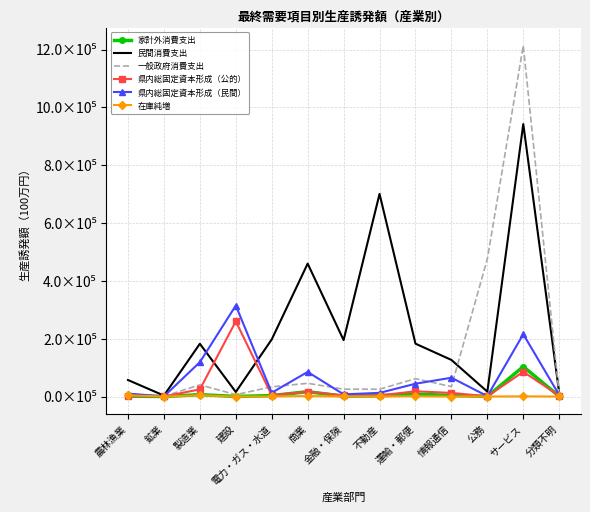

At which category is the sum across all series the highest?

サービス